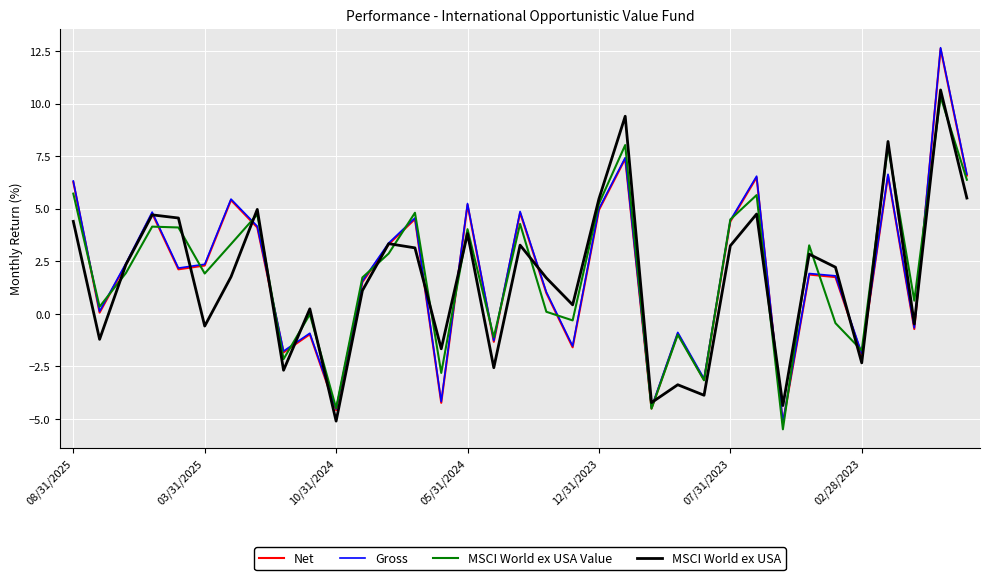

What is the highest value of the Net series?

12.6